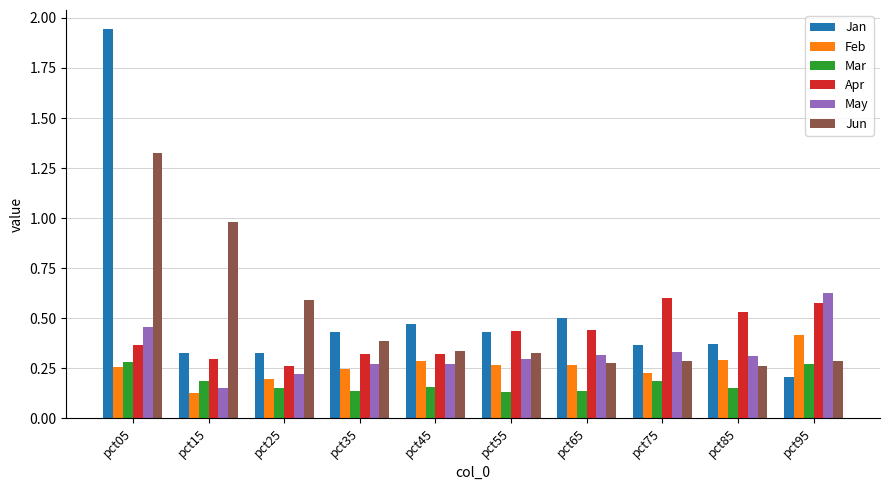

At which label does Jun reach its peak?

pct05